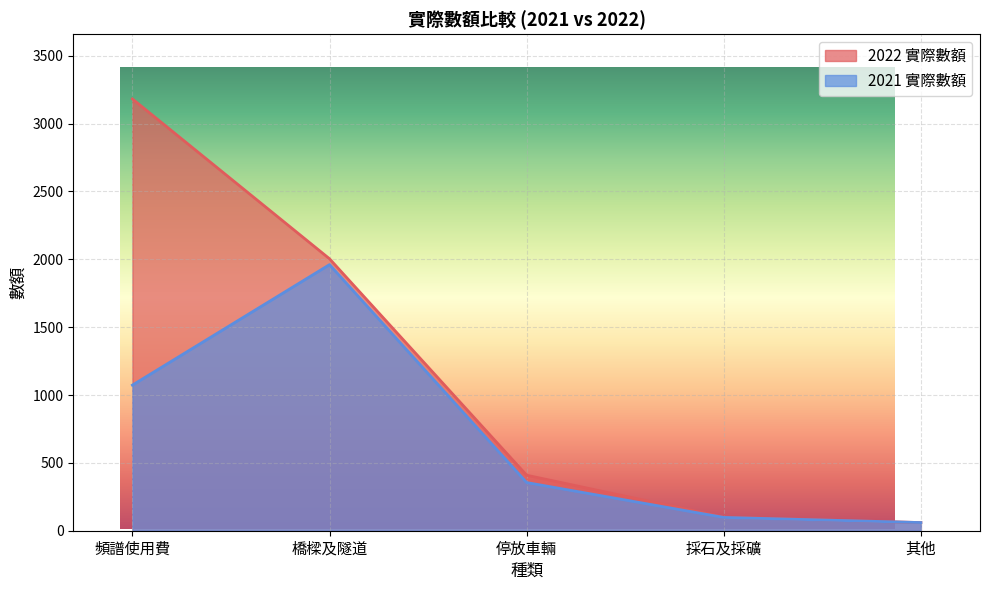

How many data points in 2022 實際數額 are above 409?

2